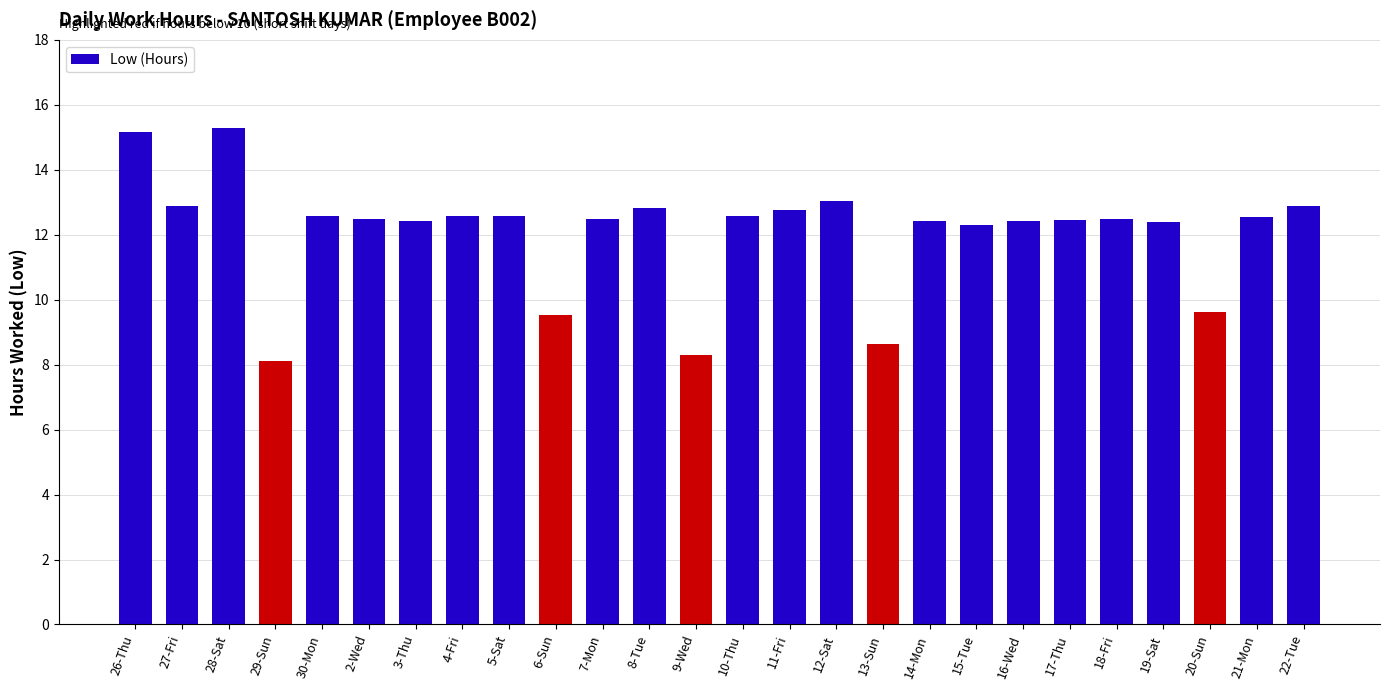

What is the smallest value displayed?

8.1